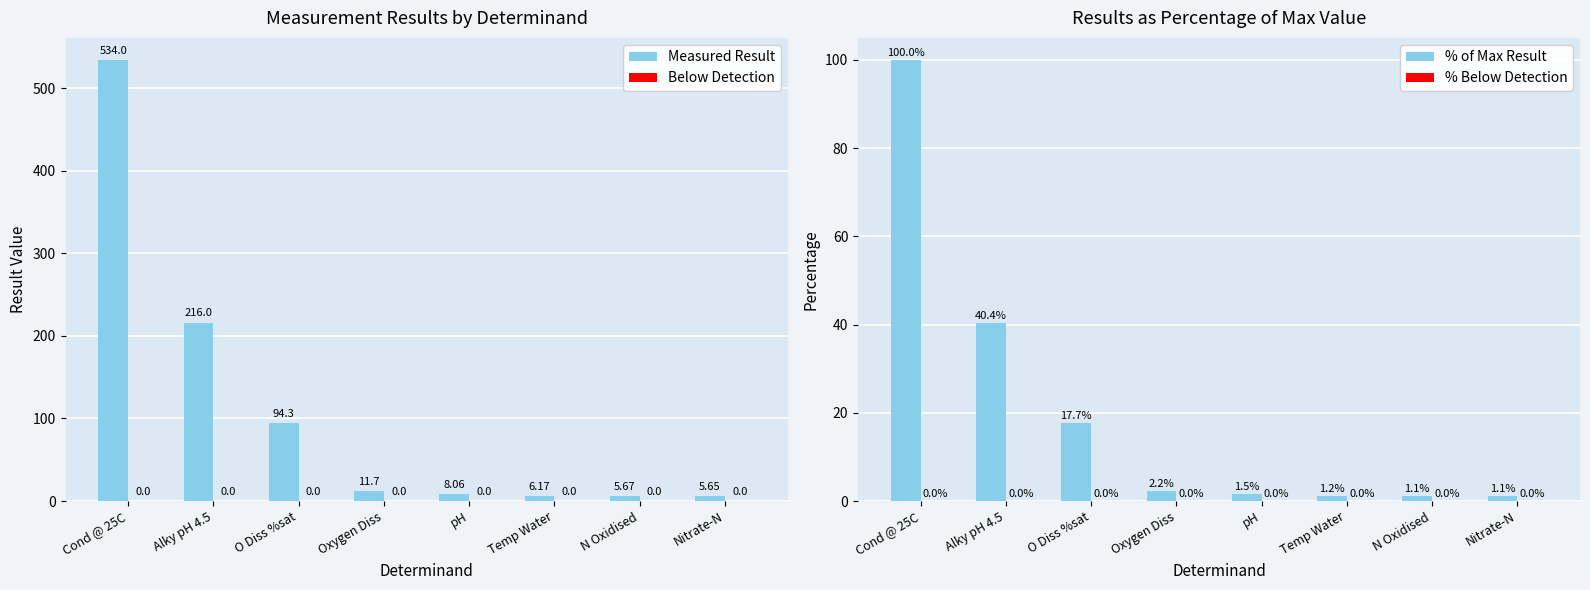

What is the label of the 1st bar from the right?

Nitrate-N